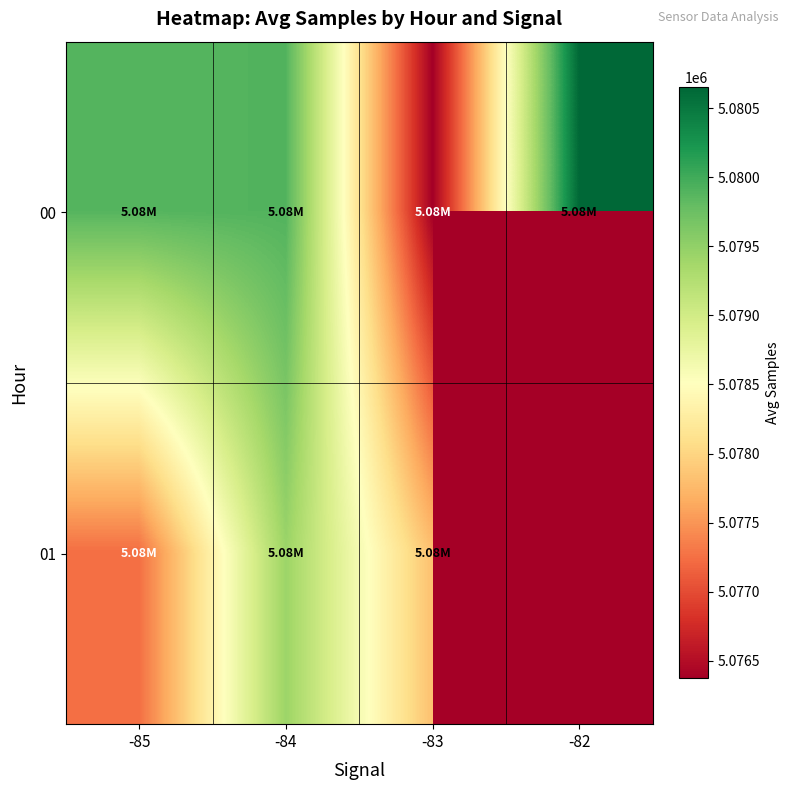

Reading left to right, transcribe all the data shown in this chart.

00: -85=5079887.2	-84=5079900.9	-83=5076372.8	-82=5080649.0
01: -85=5077241.9	-84=5079429.2	-83=5077810.0	-82=0.0